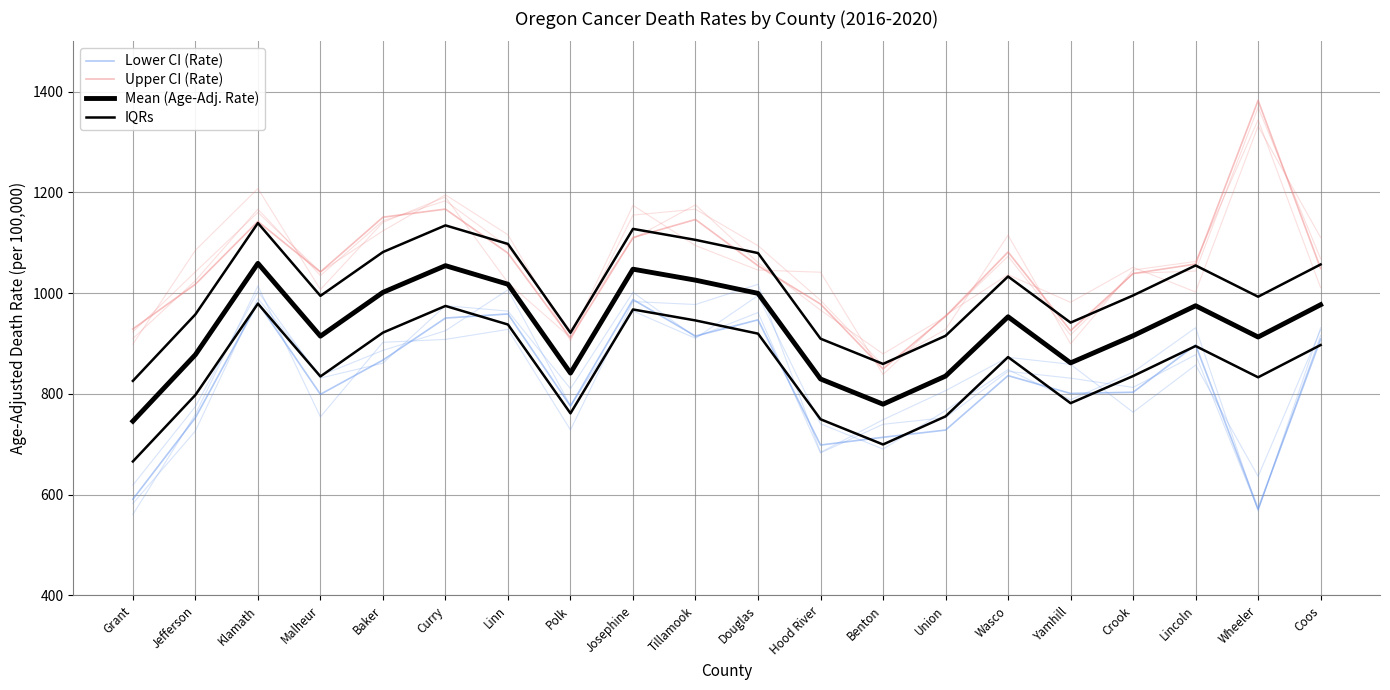

The value of Upper CI (Rate) at Benton is 849.5. True or false?

True